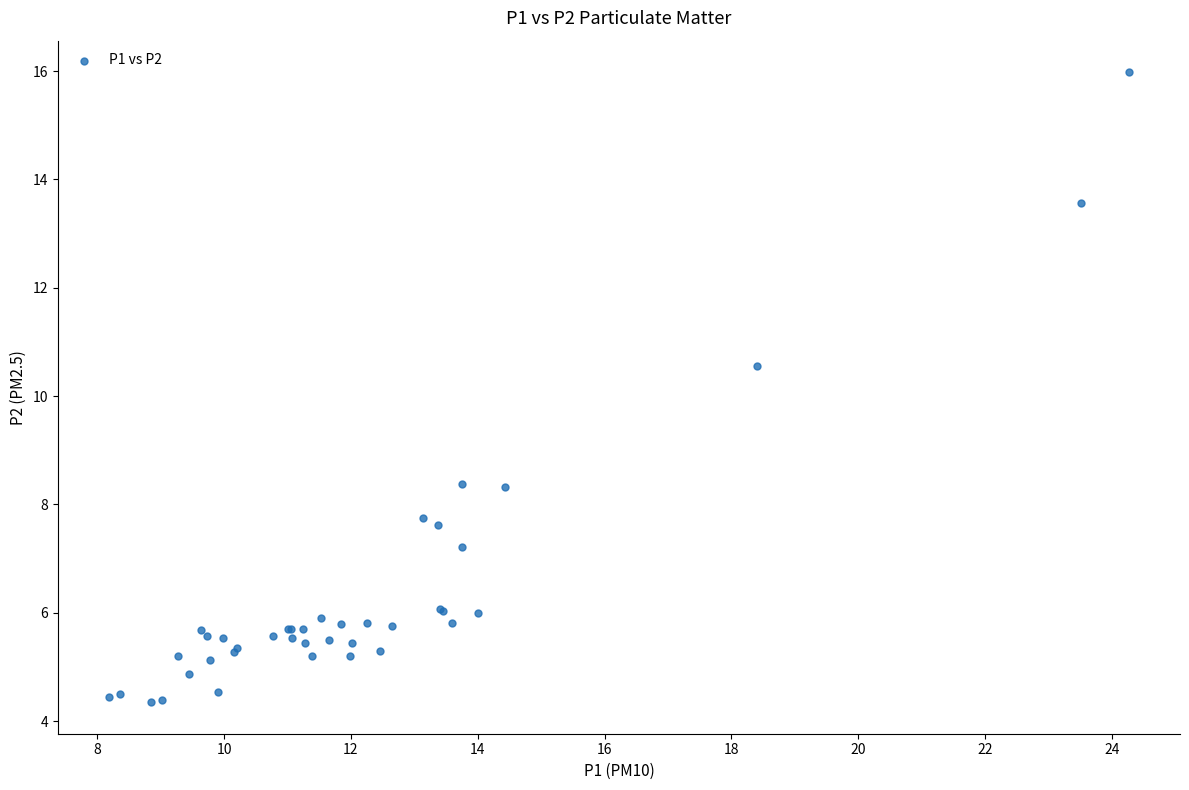

What Y value in the scatter plot is closest to 10?

10.6